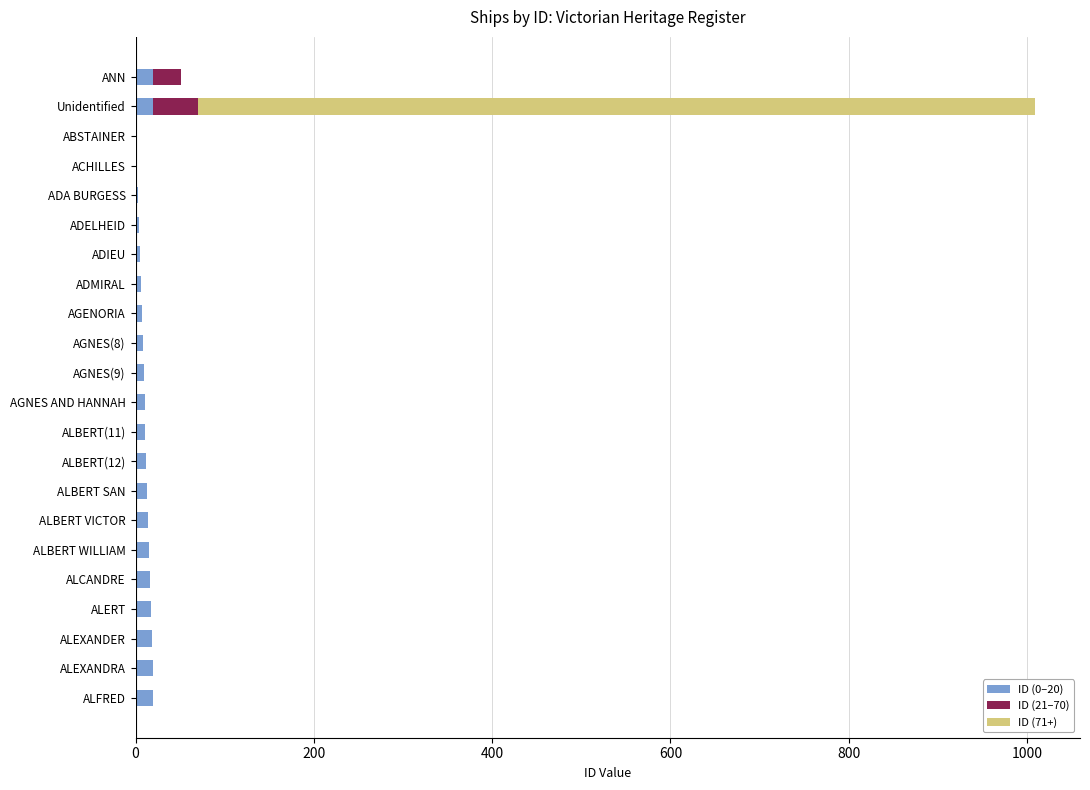

At which category is the sum across all series the highest?

Unidentified